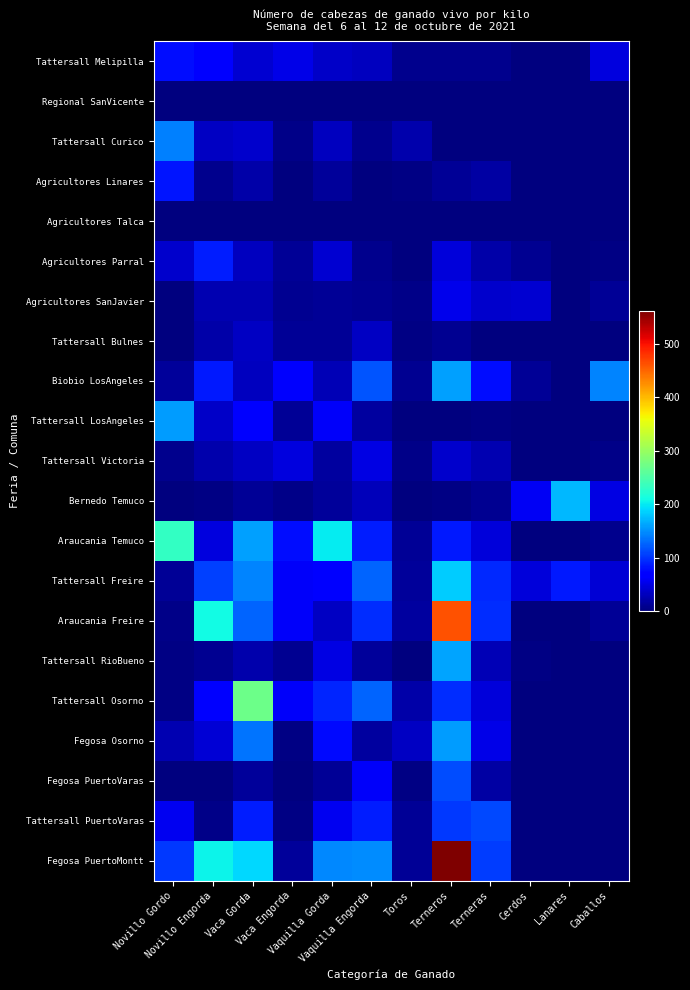

List the series in order of their peak value, lowest first.

Regional SanVicente, Agricultores Talca, Tattersall Bulnes, Tattersall Victoria, Agricultores SanJavier, Tattersall Melipilla, Agricultores Linares, Agricultores Parral, Tattersall PuertoVaras, Fegosa PuertoVaras, Tattersall Curico, Fegosa Osorno, Tattersall LosAngeles, Biobio LosAngeles, Tattersall RioBueno, Bernedo Temuco, Tattersall Freire, Araucania Temuco, Tattersall Osorno, Araucania Freire, Fegosa PuertoMontt